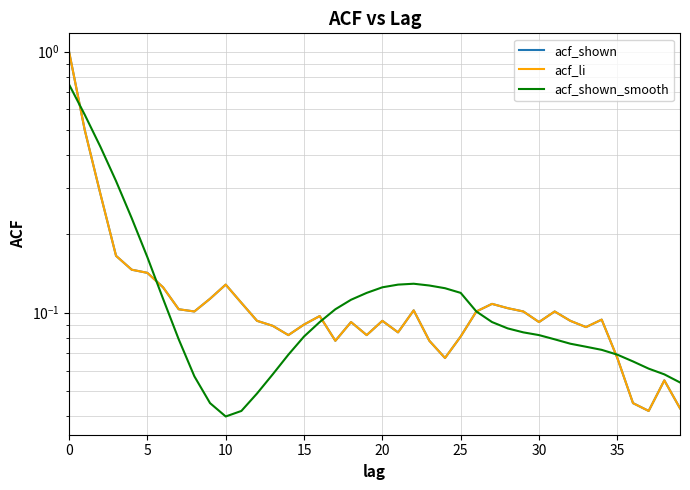

Does the chart have visible grid lines?

Yes